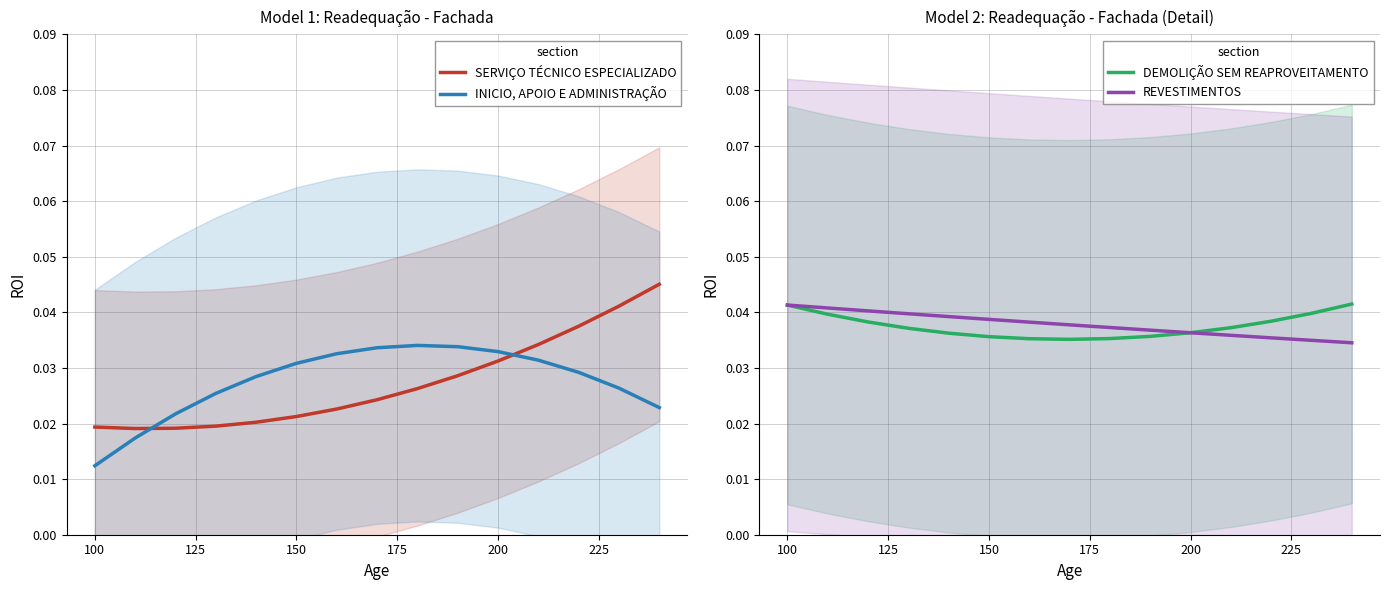

True or false: DEMOLIÇÃO SEM REAPROVEITAMENTO has a value of 0.0 at 150.

False